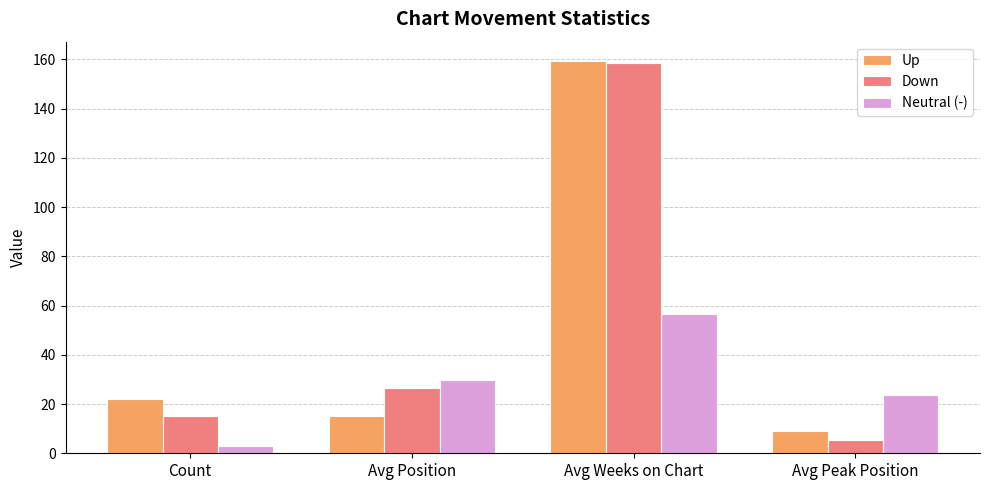

At how many categories does at least one series exceed 58?

1